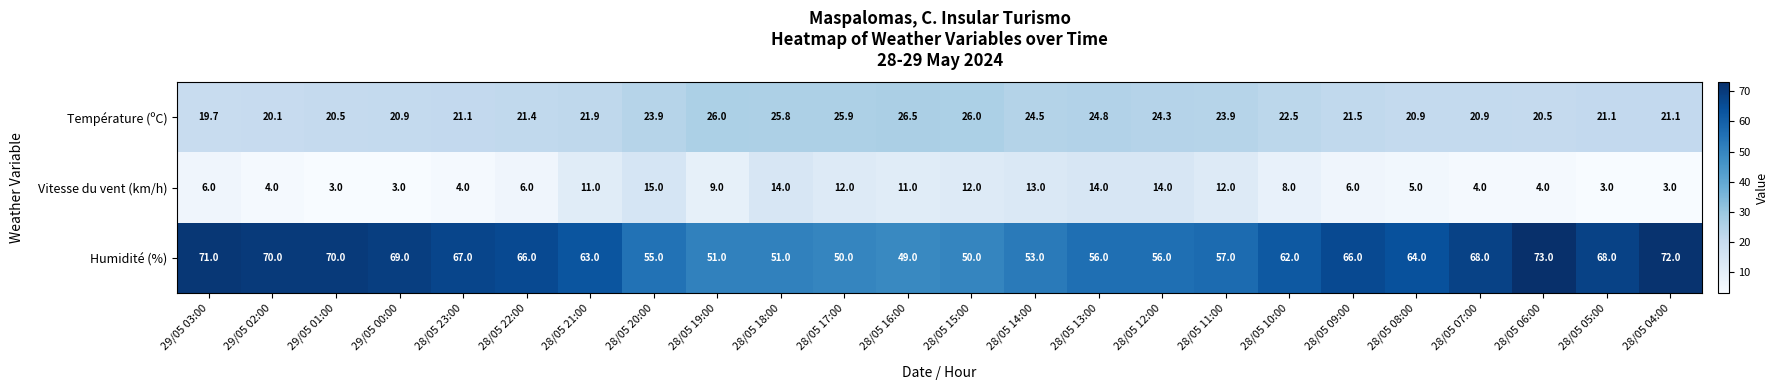

List the series in order of their overall mean, highest first.

Humidité (%), Température (ºC), Vitesse du vent (km/h)